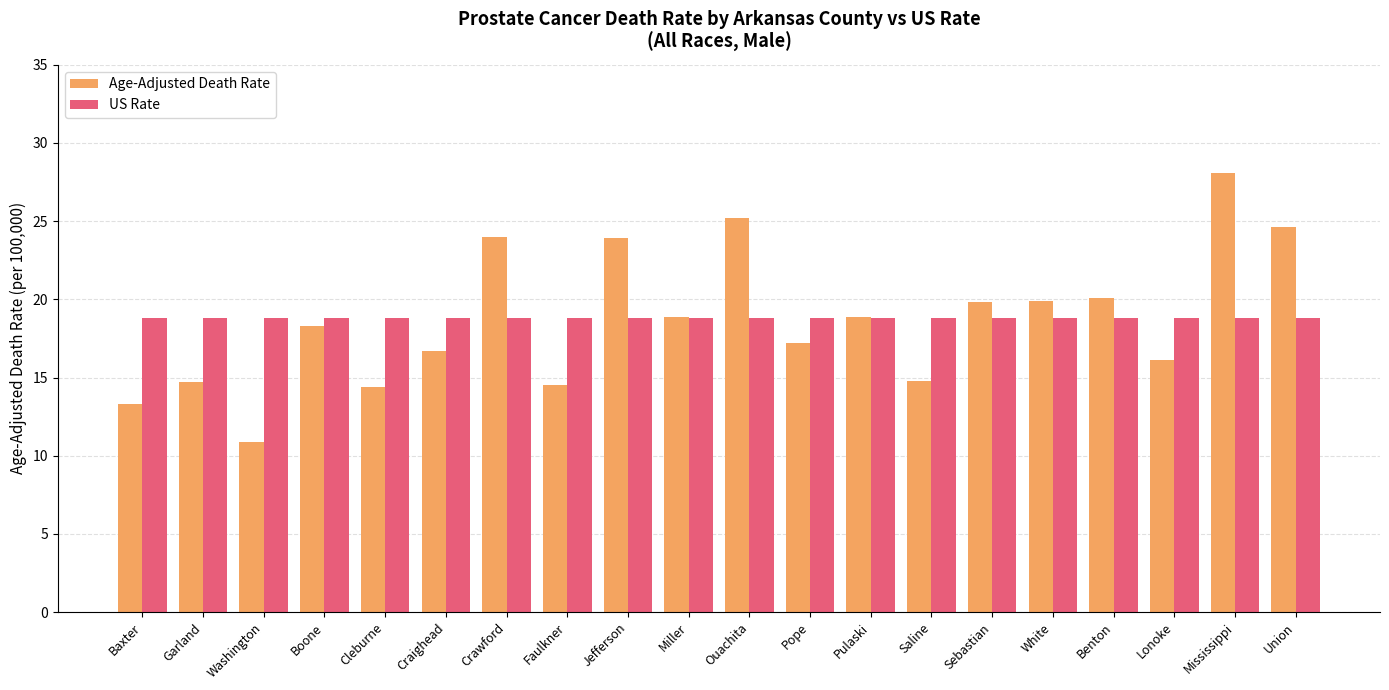

Which series changed the most between Washington and Miller?

Age-Adjusted Death Rate